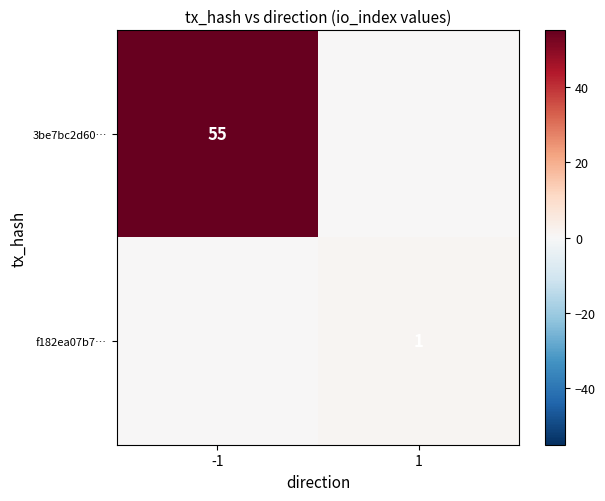

The value of 3be7bc2d60… at -1 is 11. True or false?

False